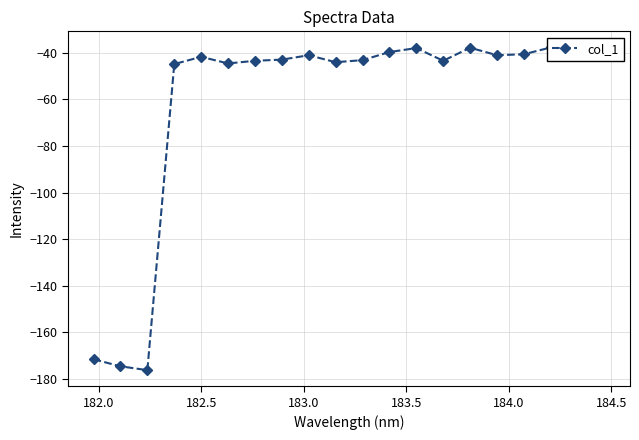

What is the difference between the maximum and minimum values?

138.6